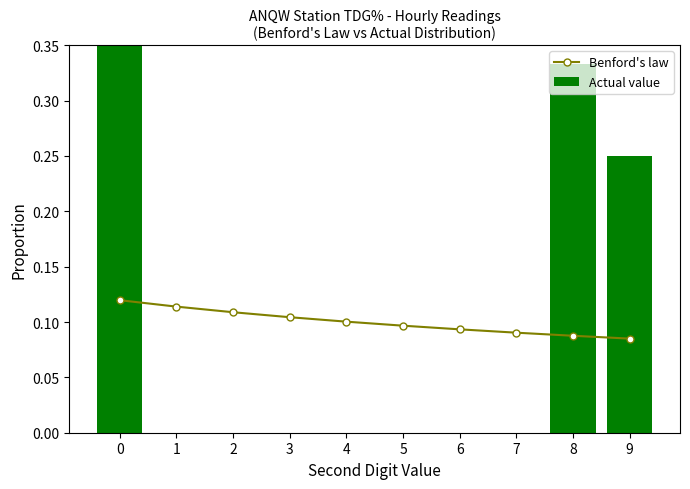

List the series in order of their overall mean, highest first.

Actual value, Benford's law